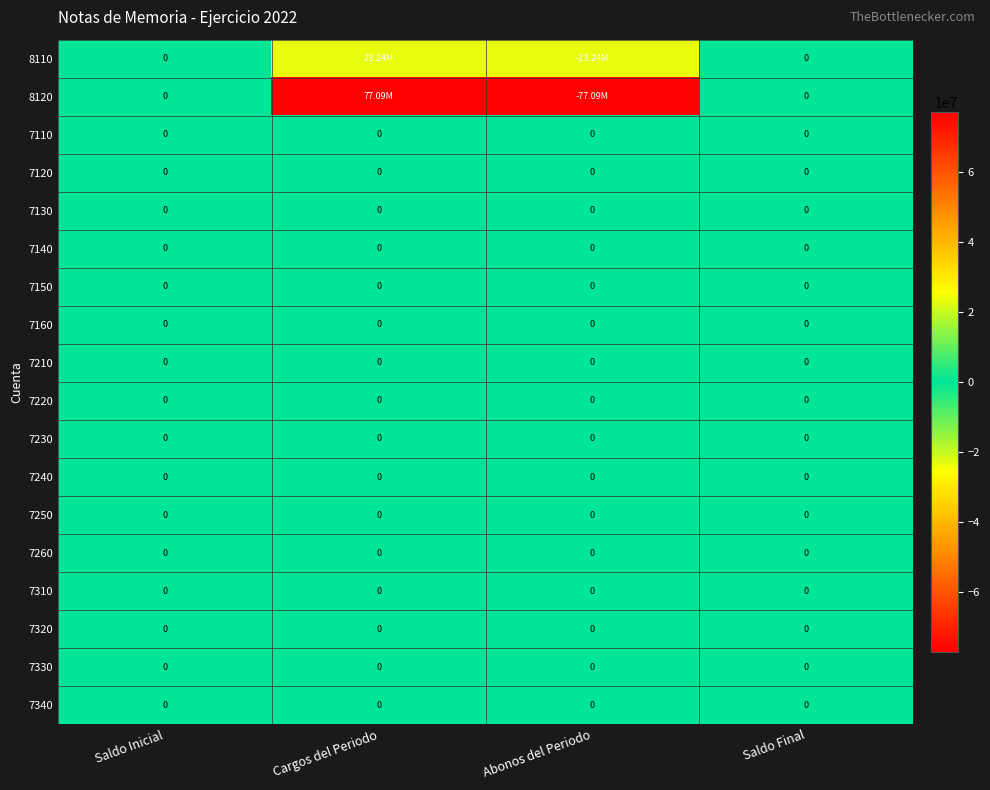

At how many categories does at least one series exceed 59249225?

1